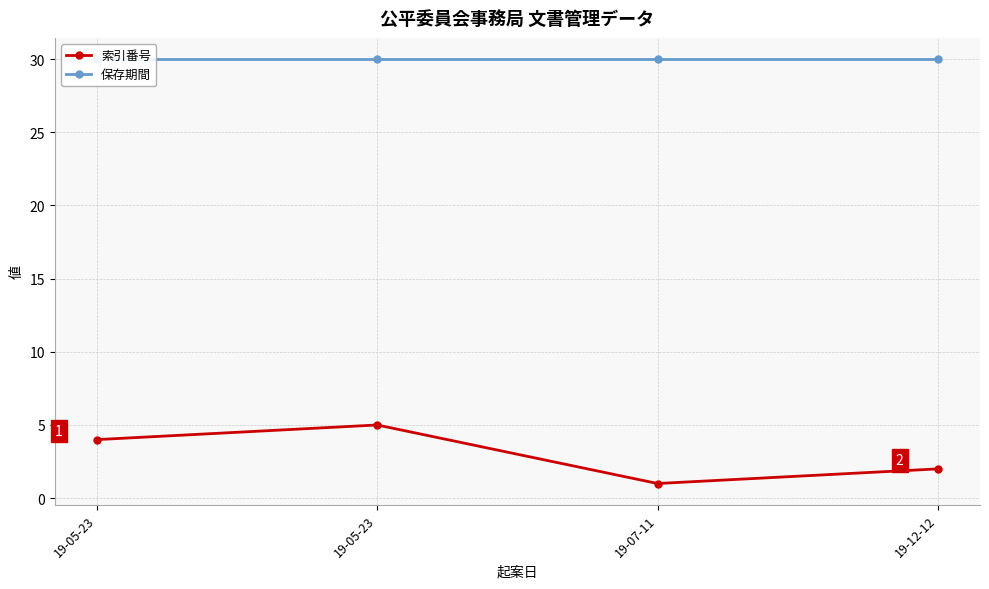

Does the chart display data point markers on the line(s)?

Yes